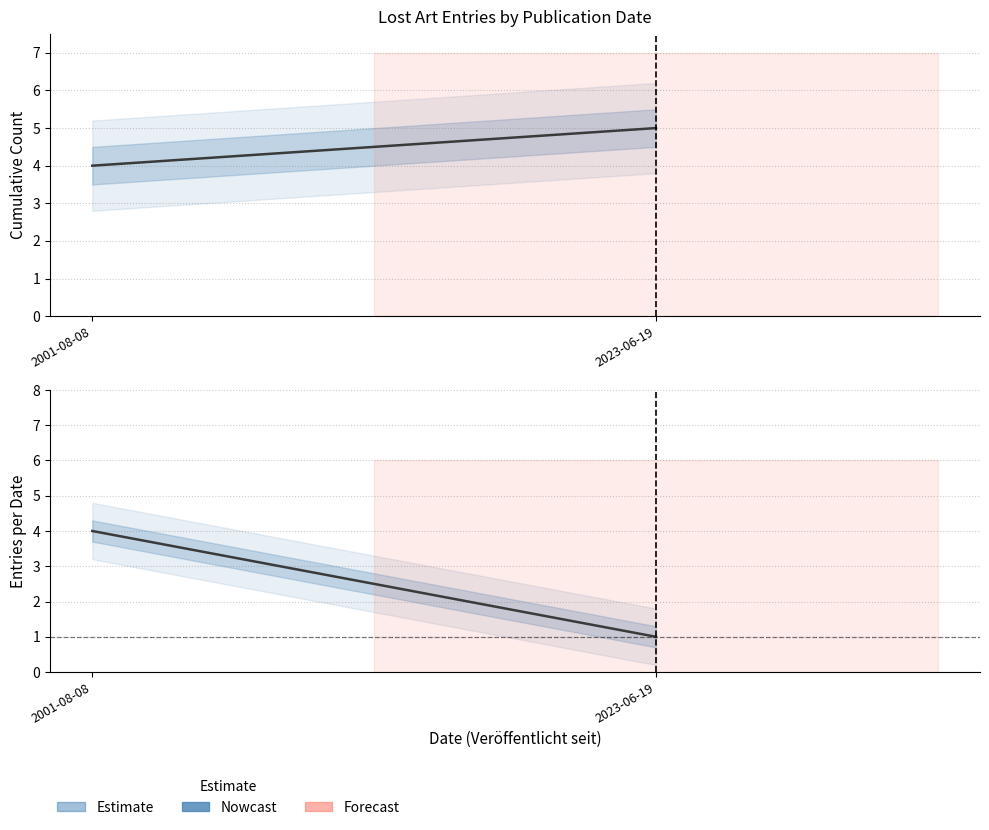

Which series has the largest total across all categories?

Cumulative Entries